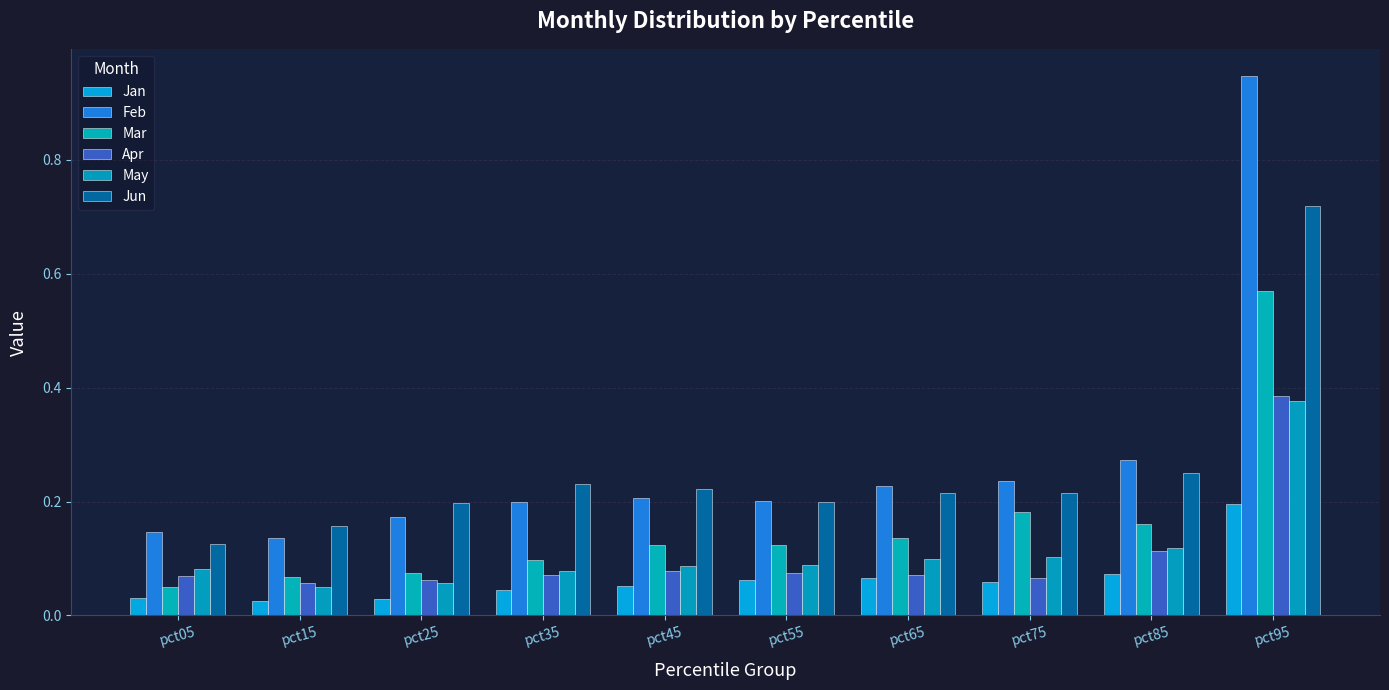

At which label does Mar reach its peak?

pct95